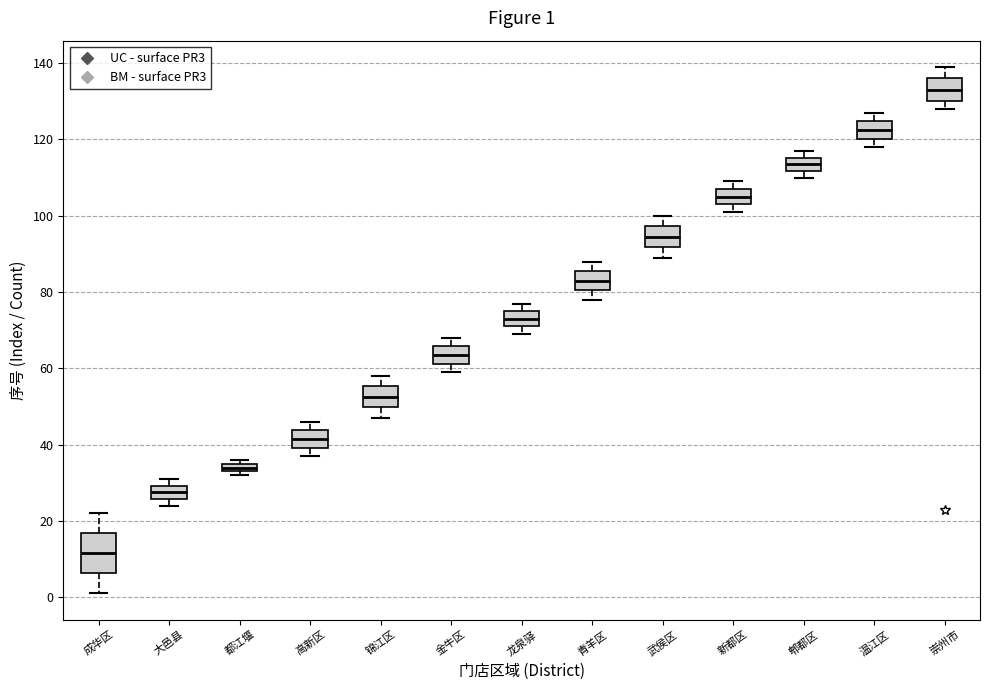

Which box is the tallest, from its lower edge to its upper edge?

成华区